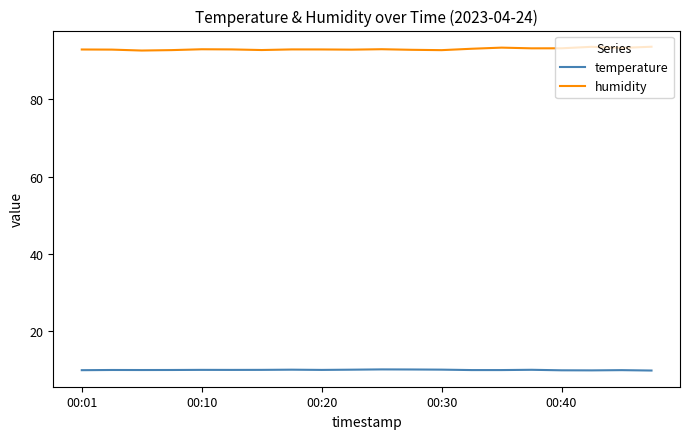

List the series in order of their overall mean, lowest first.

temperature, humidity